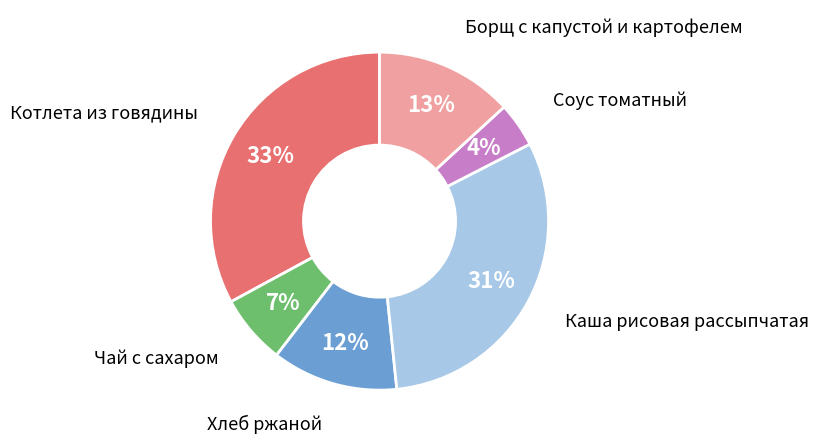

To the nearest percent, what is the average slice percentage?

17%